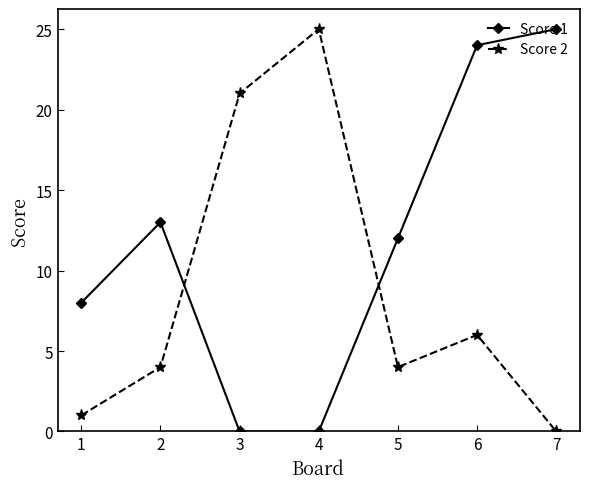

Does the chart have visible grid lines?

No